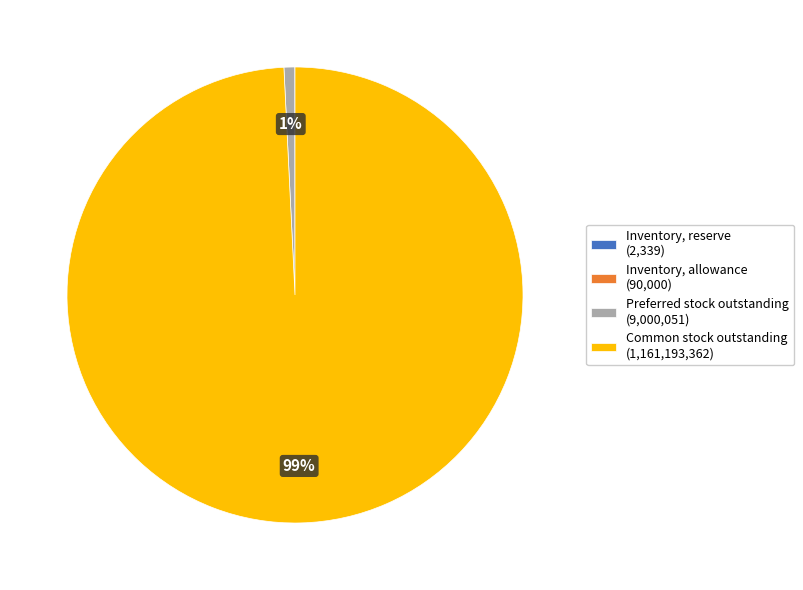

The Preferred stock outstanding (9,000,051) slice represents 1% of the pie. True or false?

True